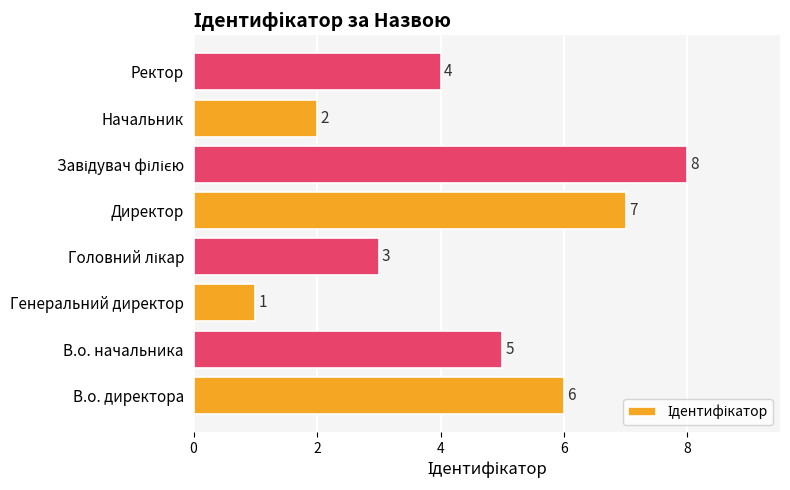

What is the maximum value shown in the chart?

8